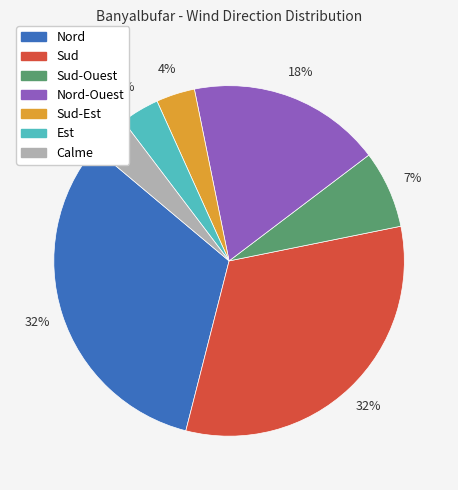

To the nearest percent, what is the average slice percentage?

14%